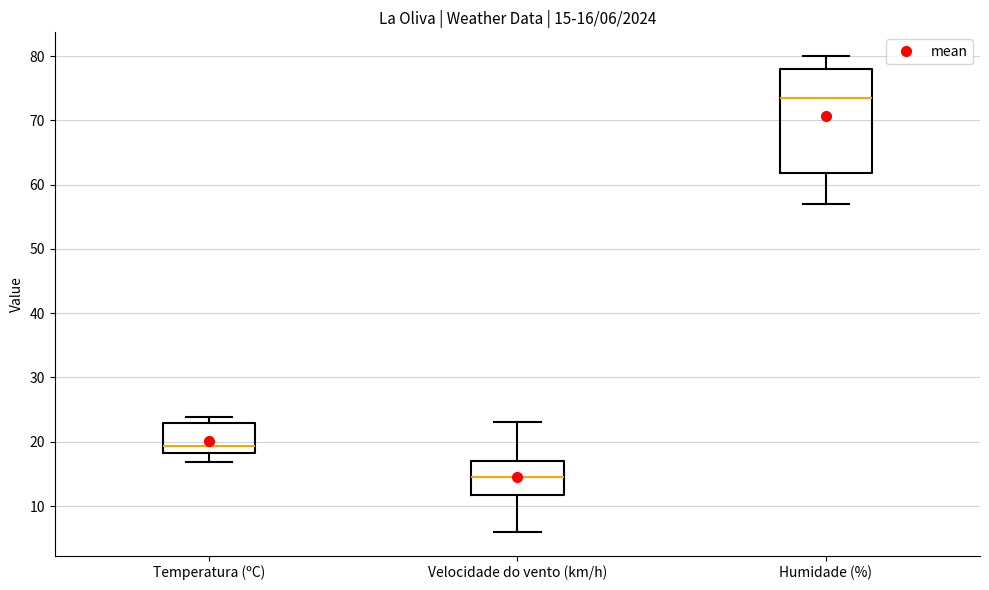

Which box is the tallest, from its lower edge to its upper edge?

Humidade (%)